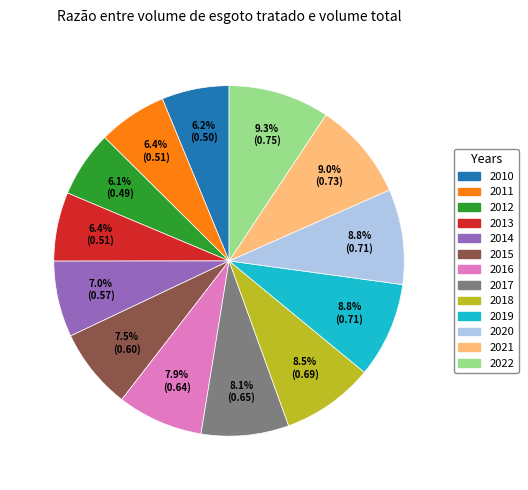

Combined, do 2021 and 2014 account for over 50%?

No